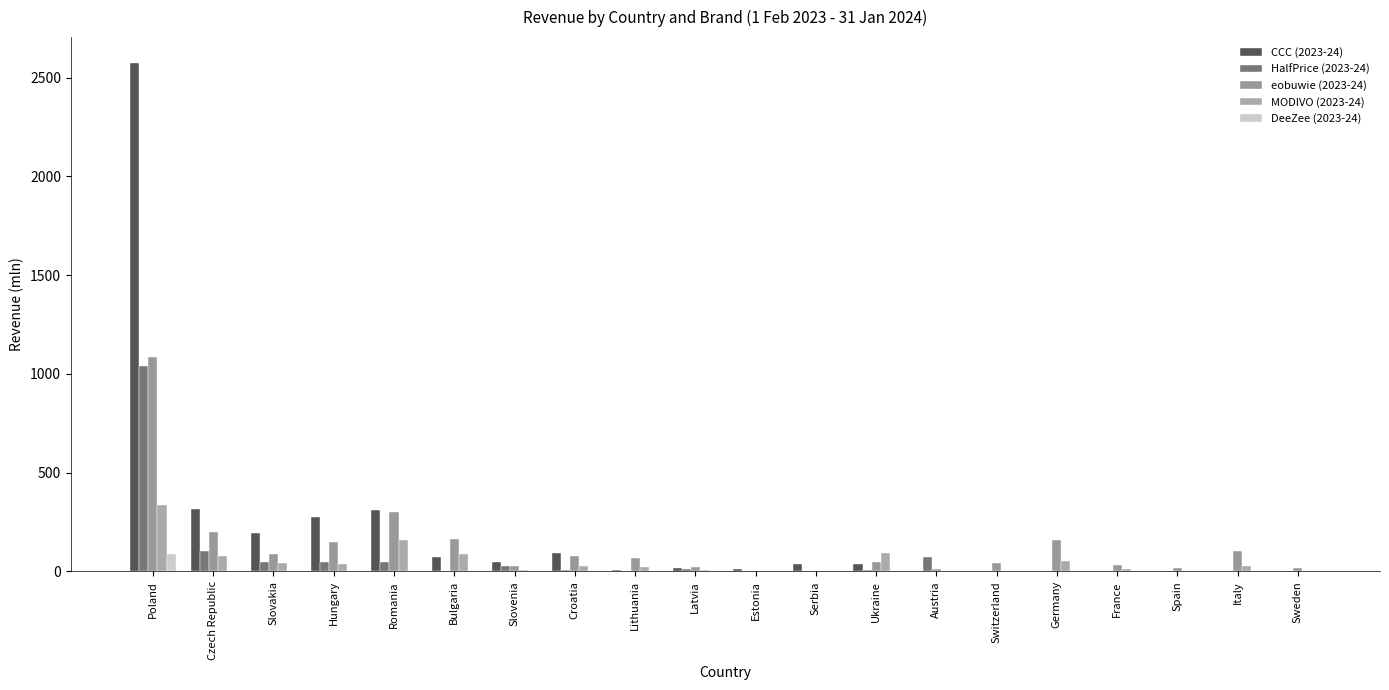

Reading left to right, transcribe all the data shown in this chart.

CCC (2023-24): Poland=2576.2	Czech Republic=317.2	Slovakia=196.7	Hungary=277.0	Romania=309.6	Bulgaria=71.2	Slovenia=49.0	Croatia=94.2	Lithuania=6.1	Latvia=16.3	Estonia=12.9	Serbia=35.8	Ukraine=37.8	Austria=0.1	Switzerland=0.0	Germany=0.0	France=0.0	Spain=0.0	Italy=0.0	Sweden=0.0
HalfPrice (2023-24): Poland=1041.8	Czech Republic=101.9	Slovakia=46.8	Hungary=46.8	Romania=48.2	Bulgaria=0.0	Slovenia=26.7	Croatia=9.6	Lithuania=0.0	Latvia=14.4	Estonia=0.0	Serbia=0.0	Ukraine=6.2	Austria=75.6	Switzerland=0.0	Germany=0.0	France=0.0	Spain=0.0	Italy=0.0	Sweden=0.0
eobuwie (2023-24): Poland=1084.6	Czech Republic=199.5	Slovakia=90.8	Hungary=148.5	Romania=302.5	Bulgaria=165.2	Slovenia=26.1	Croatia=77.7	Lithuania=69.8	Latvia=22.8	Estonia=0.0	Serbia=0.0	Ukraine=49.1	Austria=12.8	Switzerland=42.8	Germany=161.7	France=31.9	Spain=15.7	Italy=103.1	Sweden=16.8
MODIVO (2023-24): Poland=338.8	Czech Republic=78.3	Slovakia=42.5	Hungary=38.6	Romania=157.5	Bulgaria=88.4	Slovenia=8.1	Croatia=27.0	Lithuania=21.7	Latvia=5.4	Estonia=0.2	Serbia=0.0	Ukraine=94.8	Austria=4.4	Switzerland=0.0	Germany=55.0	France=12.5	Spain=0.0	Italy=29.0	Sweden=0.0
DeeZee (2023-24): Poland=90.3	Czech Republic=0.0	Slovakia=0.0	Hungary=0.0	Romania=0.0	Bulgaria=0.0	Slovenia=0.0	Croatia=0.0	Lithuania=0.0	Latvia=0.0	Estonia=0.0	Serbia=0.0	Ukraine=0.0	Austria=0.0	Switzerland=0.0	Germany=0.0	France=0.0	Spain=0.0	Italy=0.0	Sweden=0.0